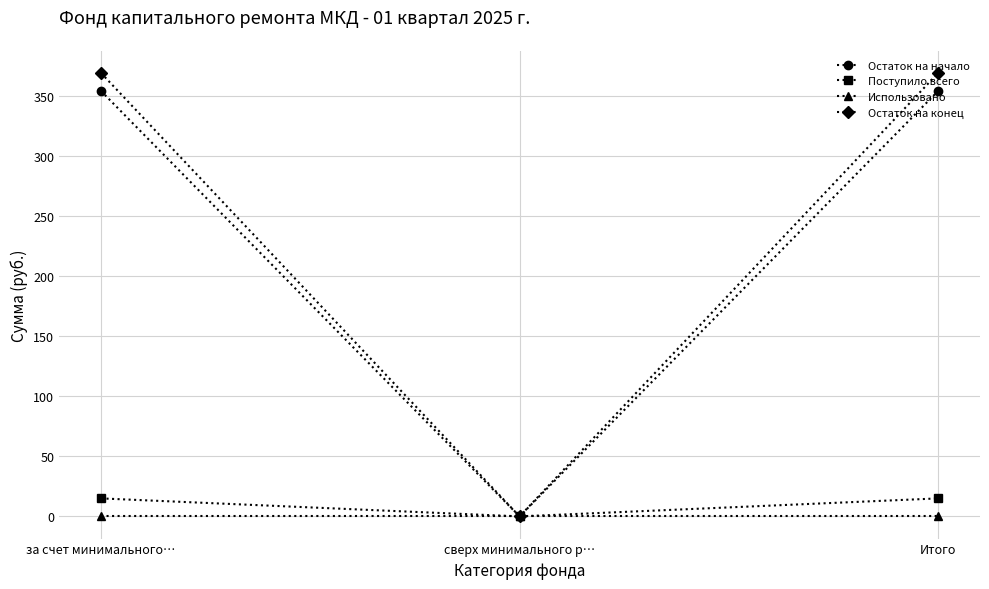

Reading left to right, what are all the values shown in this chart?

Остаток на начало: 354.2	0.0	354.2
Поступило всего: 15.0	0.0	15.0
Использовано: 0.0	0.0	0.0
Остаток на конец: 369.2	0.0	369.2